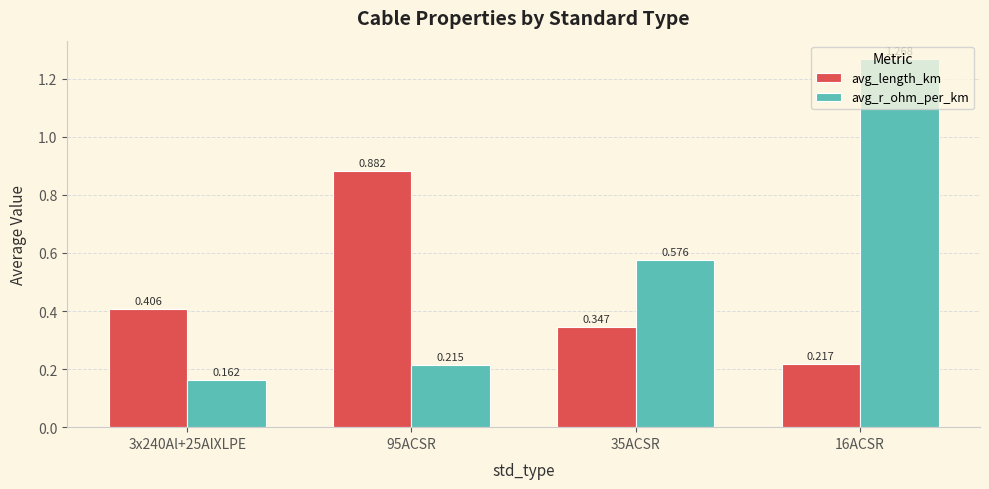

Between 95ACSR and 16ACSR, which series saw the biggest shift?

avg_r_ohm_per_km